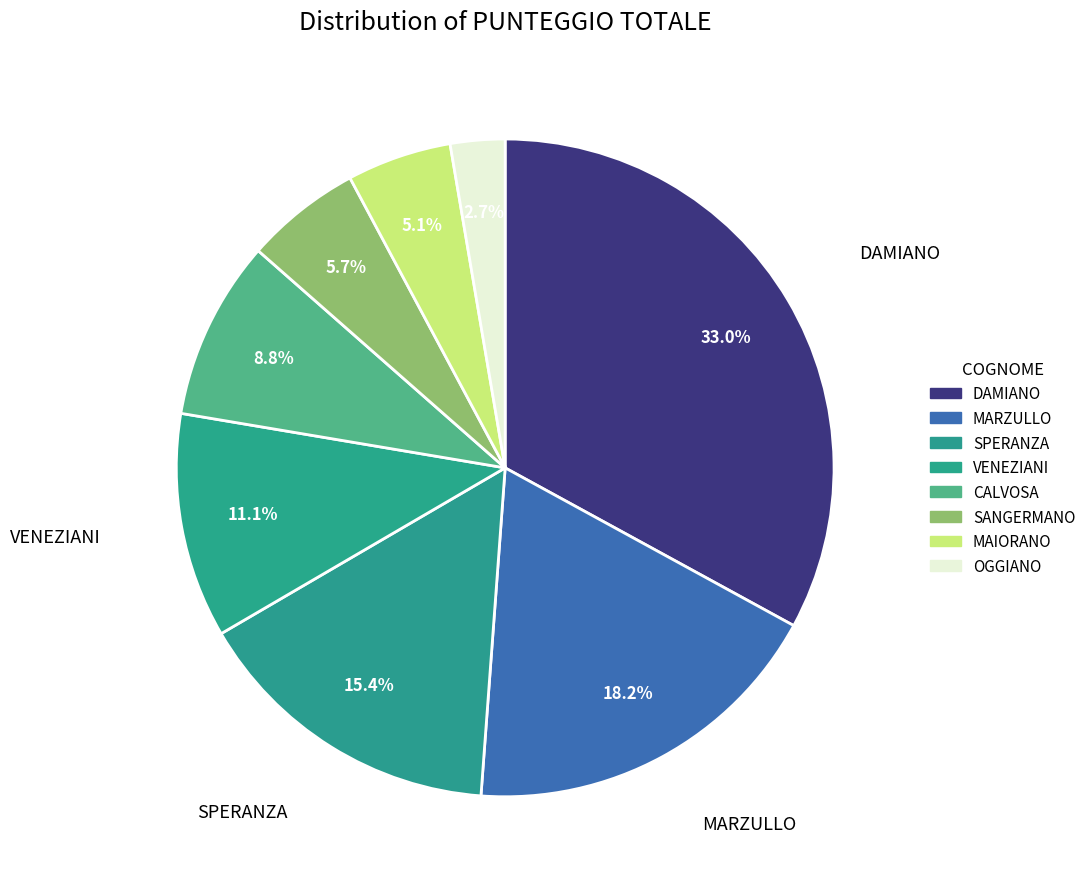

Count the number of slices in the pie.

8